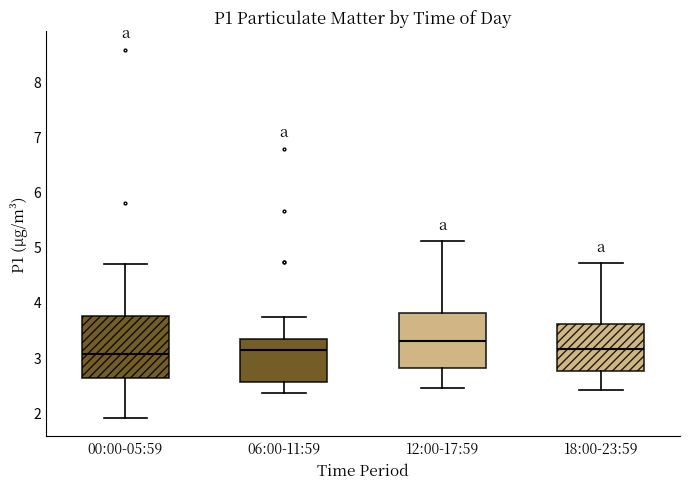

Where is the lower edge of the box for 06:00-11:59 on the y-axis? The values are not printed on the chart, so give them approximately, as read against the axis.

2.6